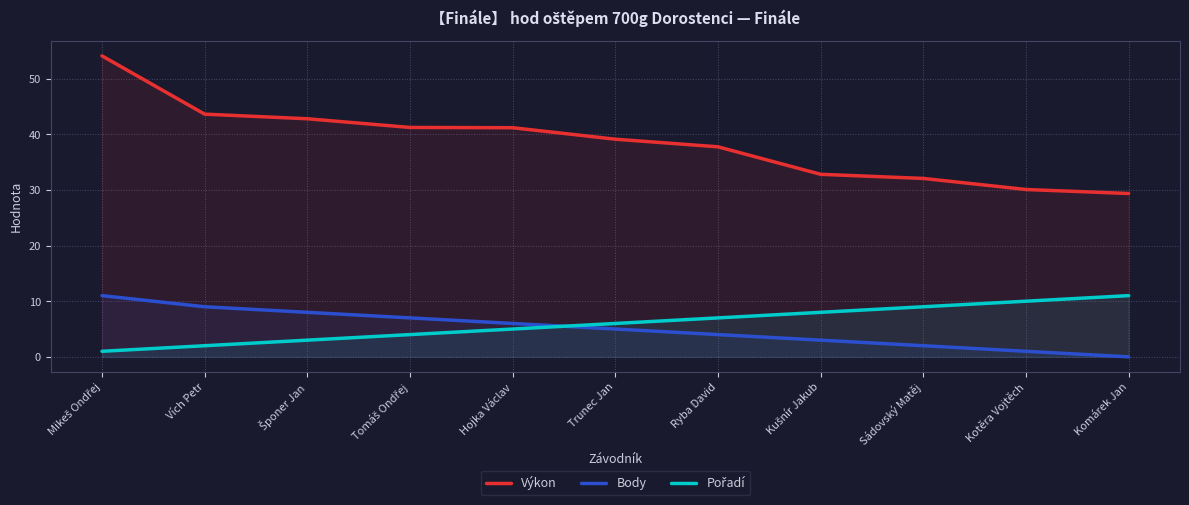

Between Trunec Jan and Vích Petr, which is larger?

Vích Petr